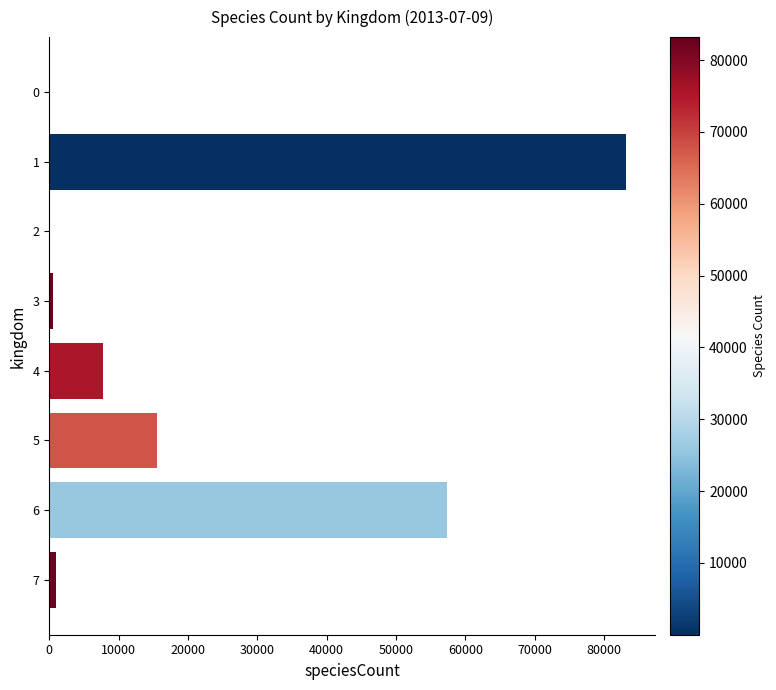

Where is the data nearest to the value 41600?

6